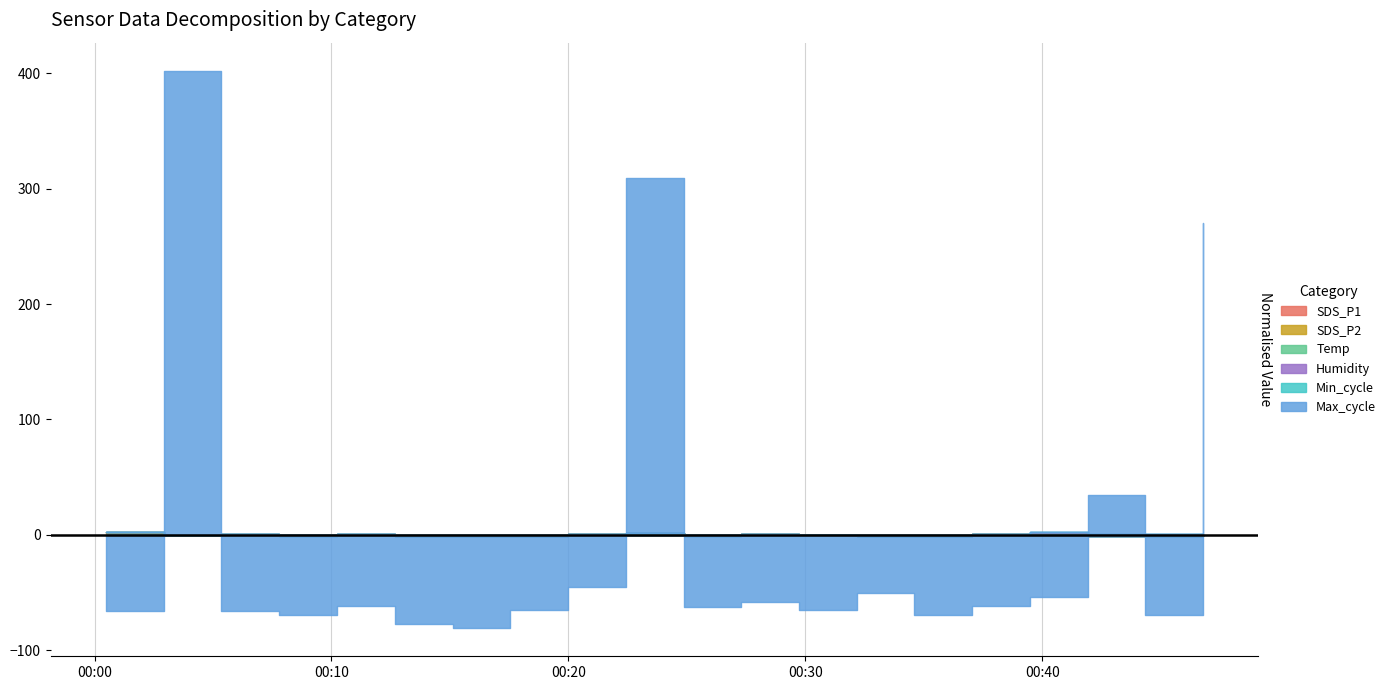

What is the sum of the Temp values at 2023/05/08 00:29:44 and 2023/05/08 00:05:21?

45.9